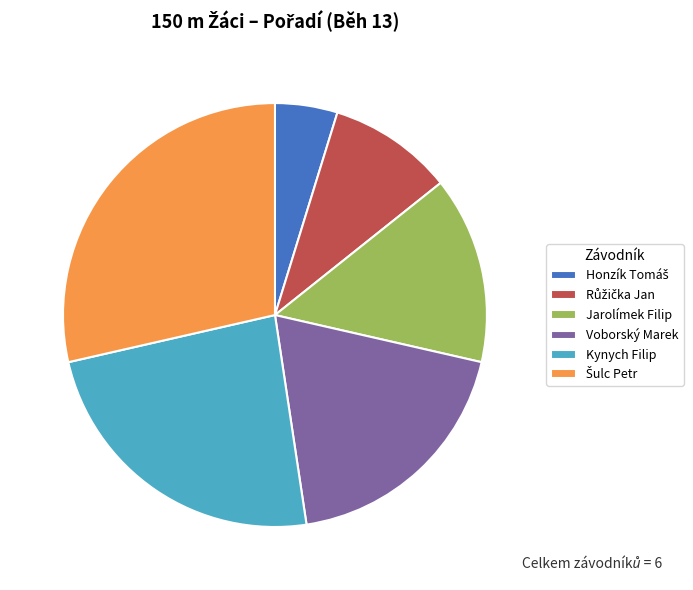

Do Jarolímek Filip and Voborský Marek together represent more than half of the pie?

No